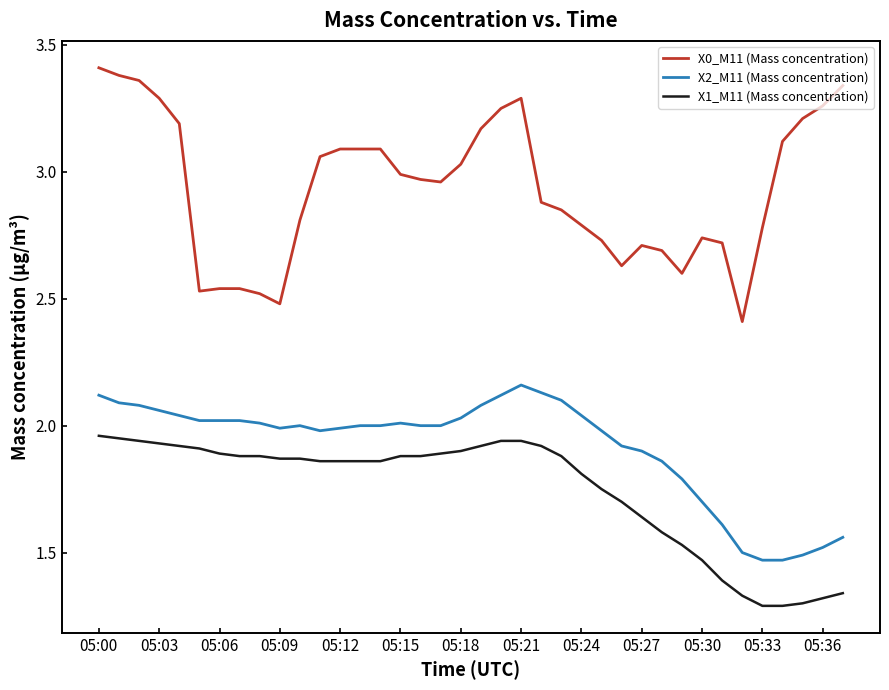

List the series in order of their peak value, lowest first.

X1_M11 (Mass concentration), X2_M11 (Mass concentration), X0_M11 (Mass concentration)